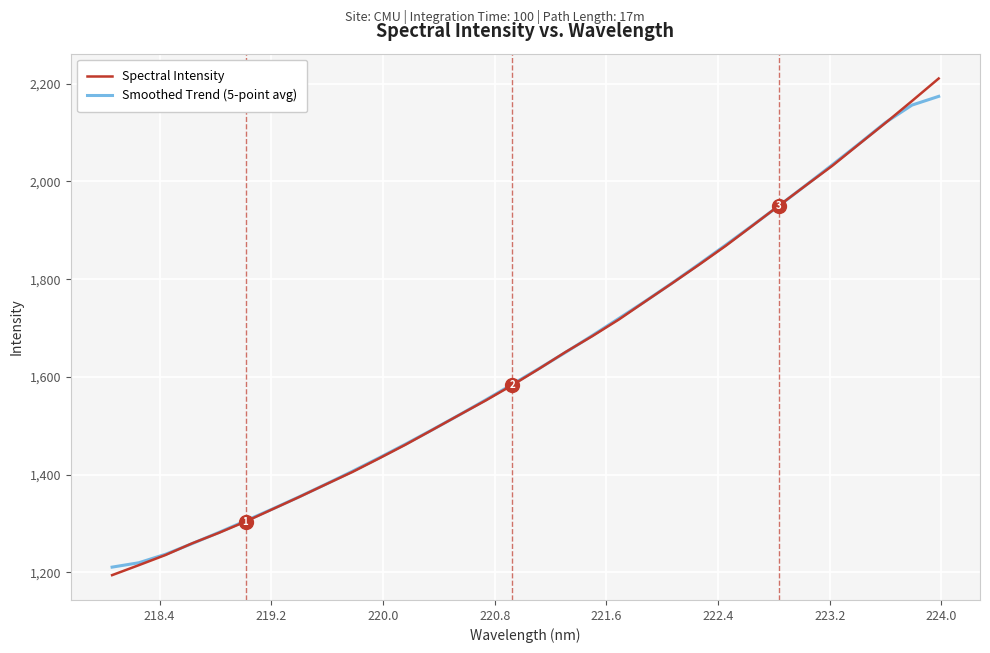

What is the lowest value of the Smoothed Trend (5-point avg) series?

1210.7